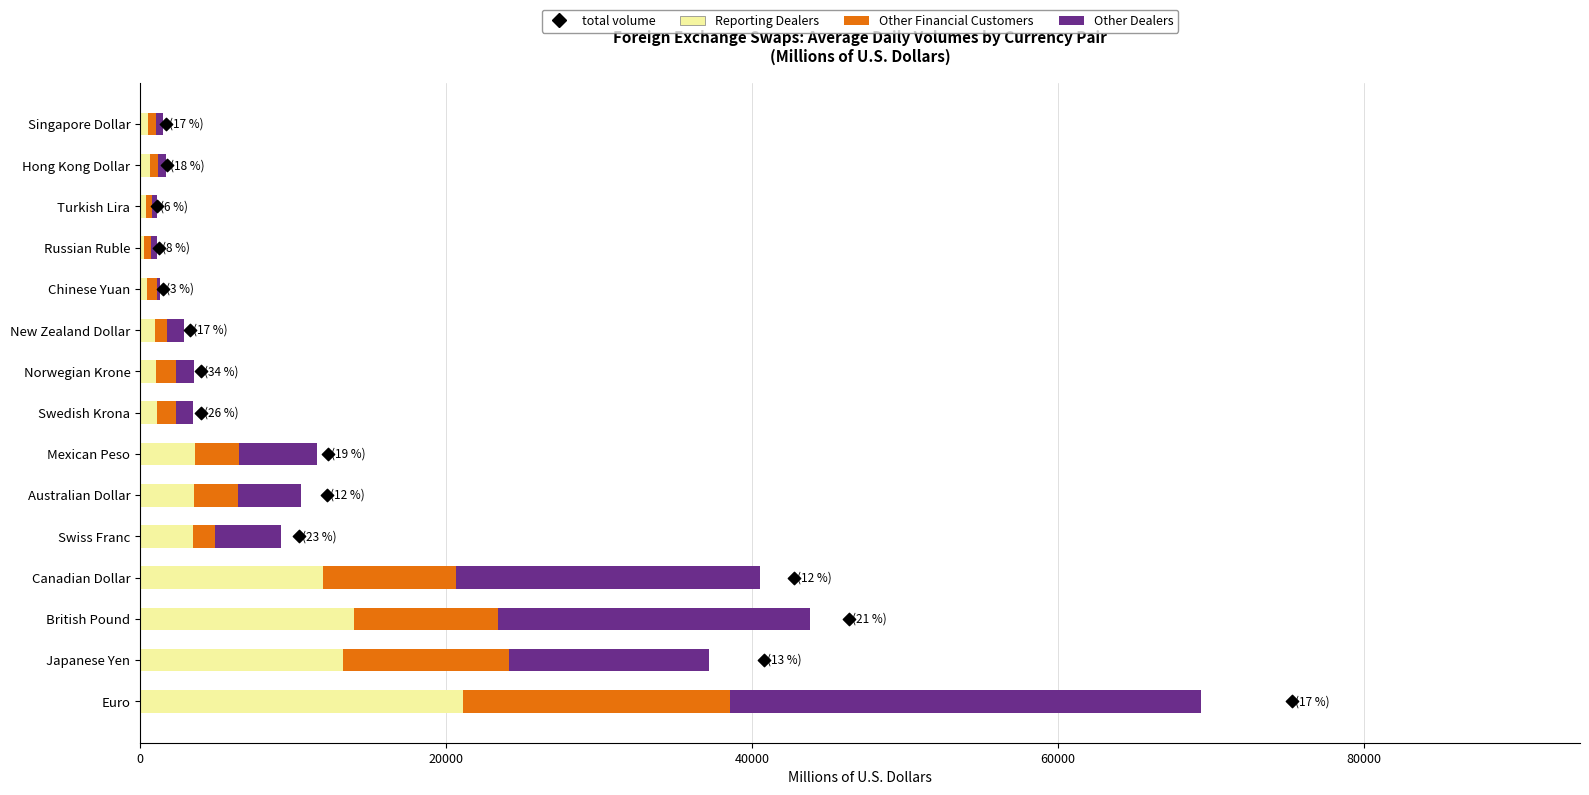

Is the value of Other Dealers at 100000 greater than the value of Total Volume at 12?

Yes